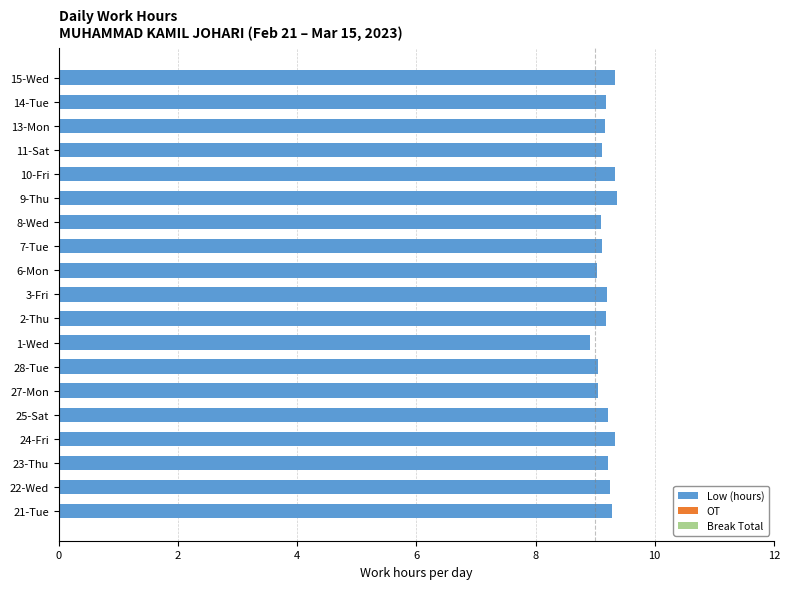

What is the sum of all values?

174.5